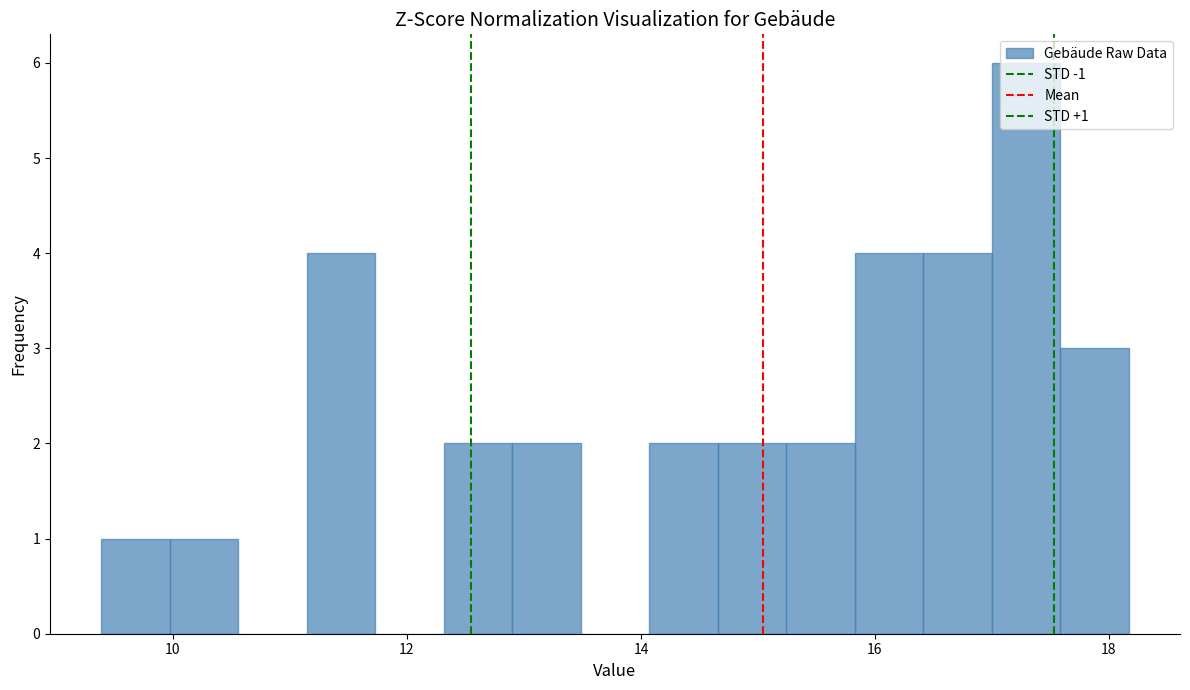

Around what value on the x-axis is the tallest bar? Give the approximate position of its centre, as read against the axis.

17.2